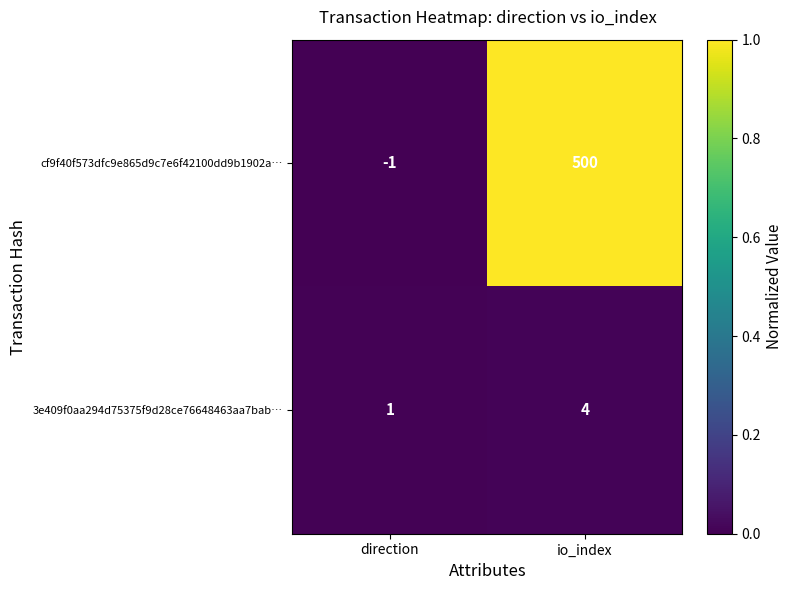

Rank the series at direction from lowest to highest value.

cf9f40f573dfc9e865d9c7e6f42100dd9b1902a…, 3e409f0aa294d75375f9d28ce76648463aa7bab…